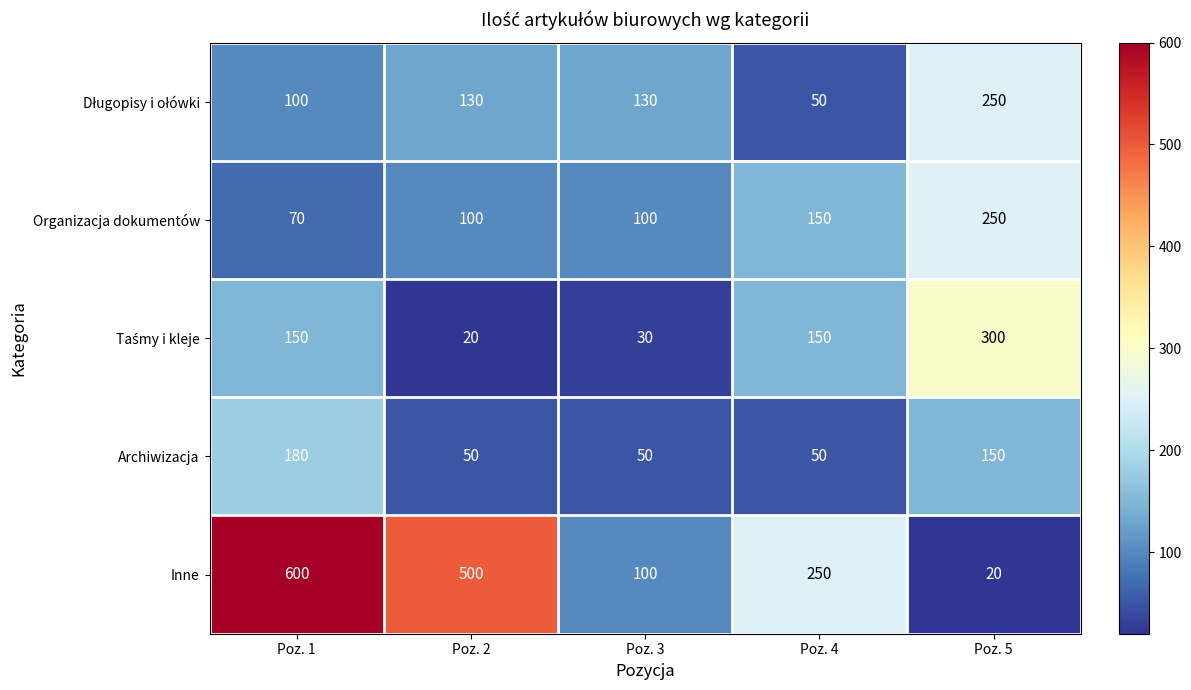

What is the difference between the highest and lowest values at Poz. 1?

530